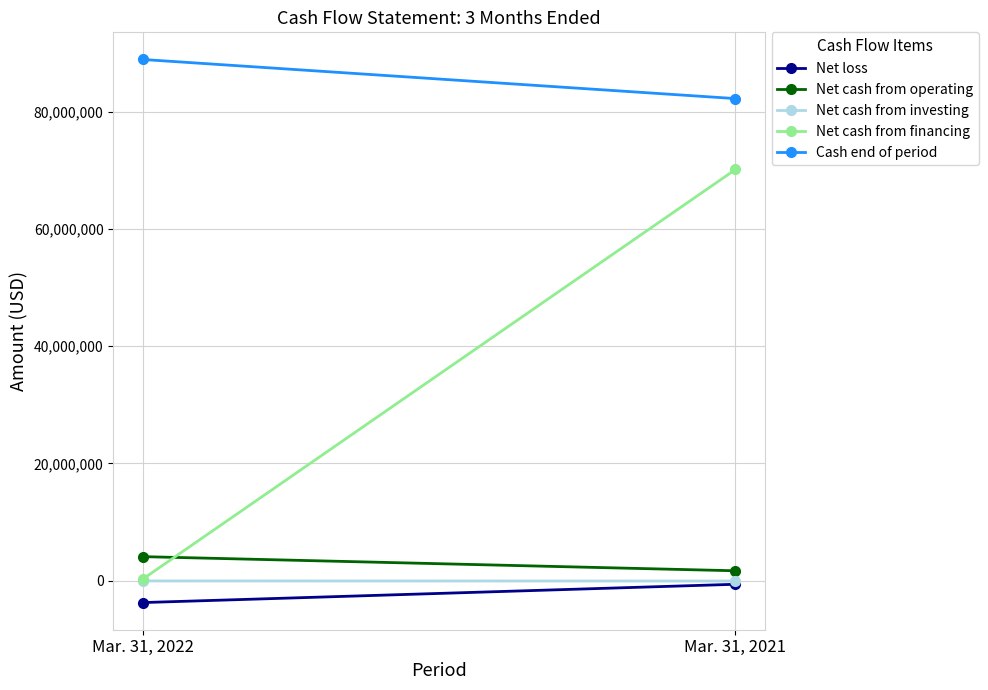

At how many categories does at least one series exceed 6170523?

2